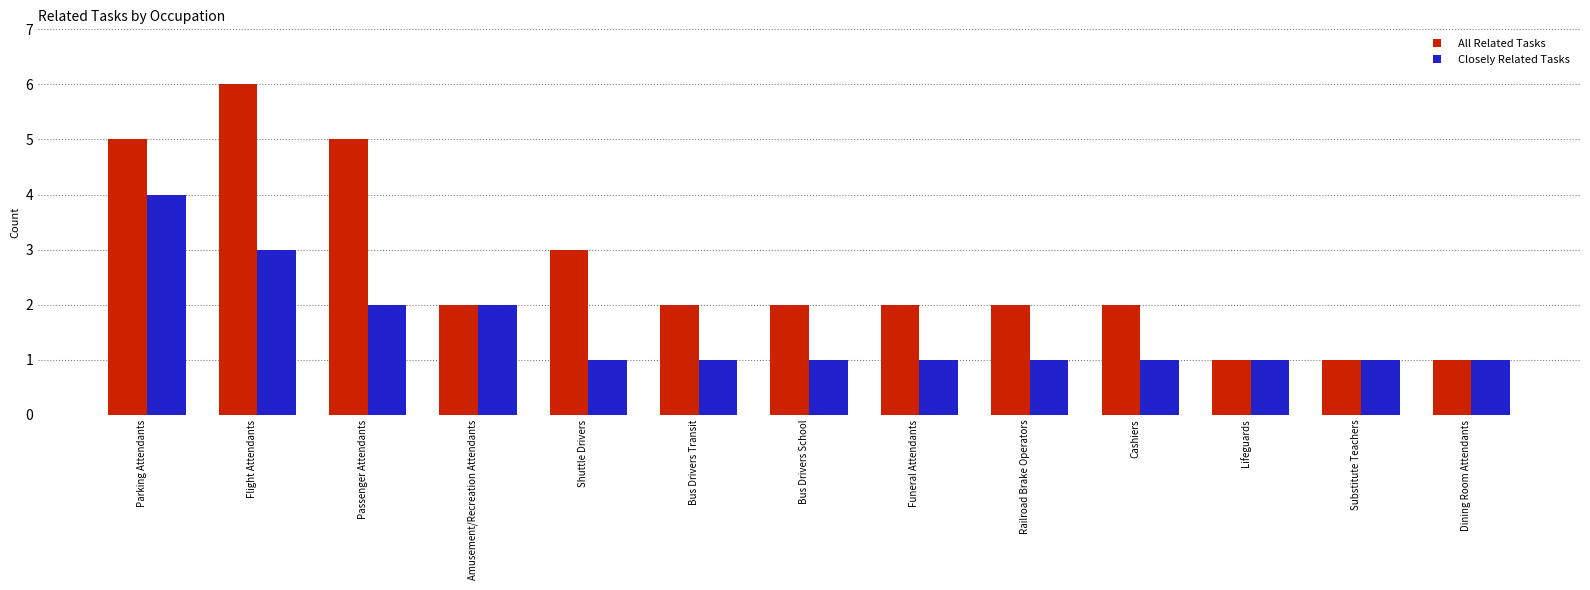

What is the sum of the Closely Related Tasks values at Flight Attendants and Substitute Teachers?

4